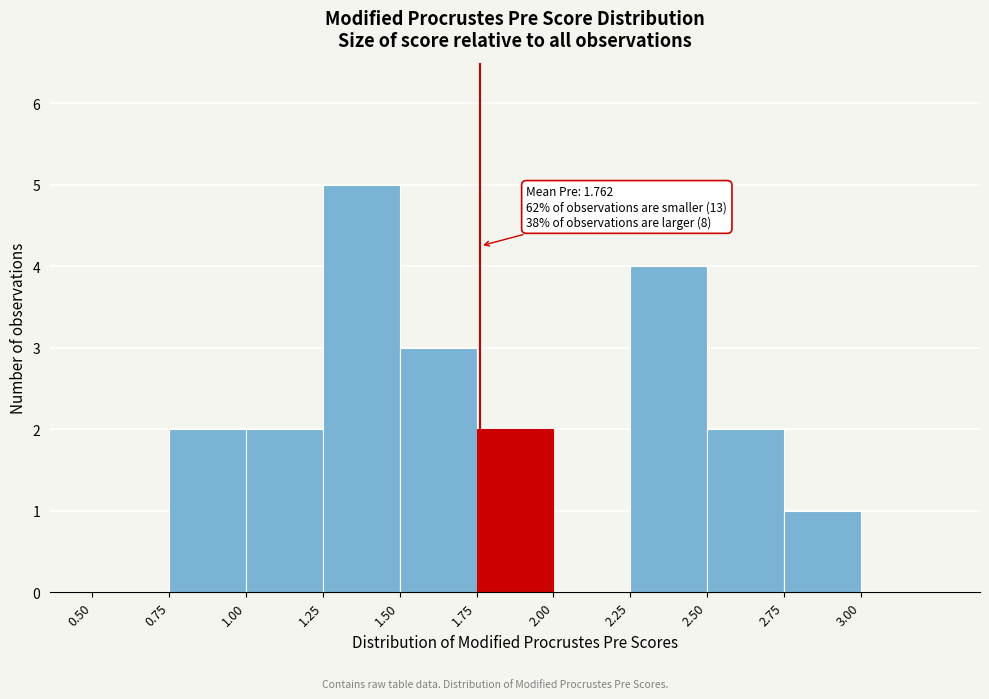

Over which range of the x-axis is the bar tallest?

1.25 to 1.50